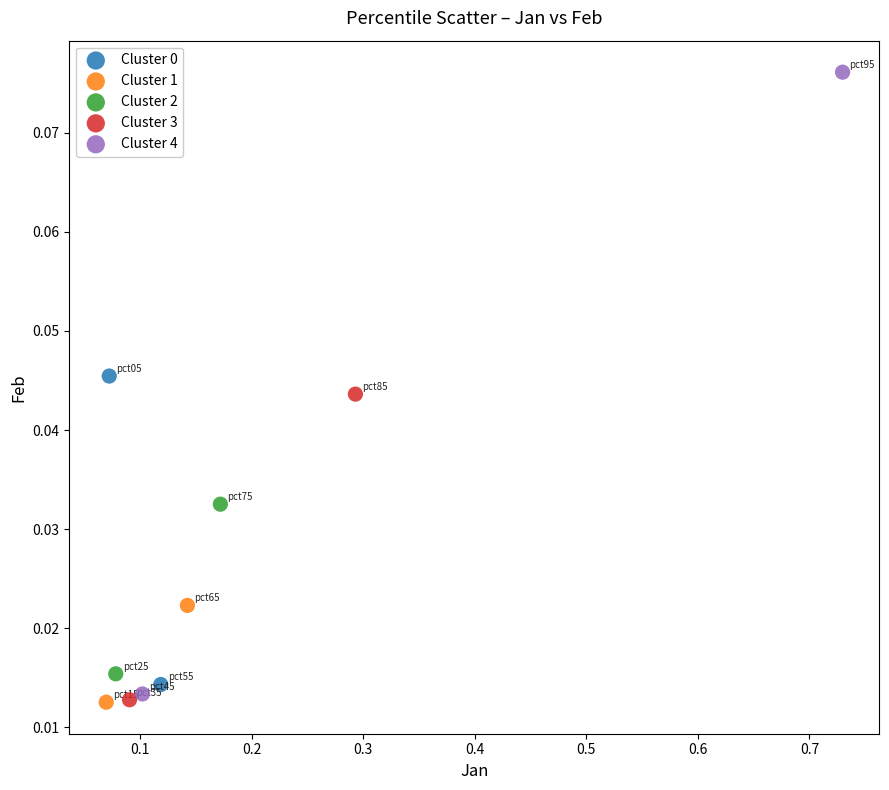

Which series reaches the maximum Y coordinate?

Cluster 4